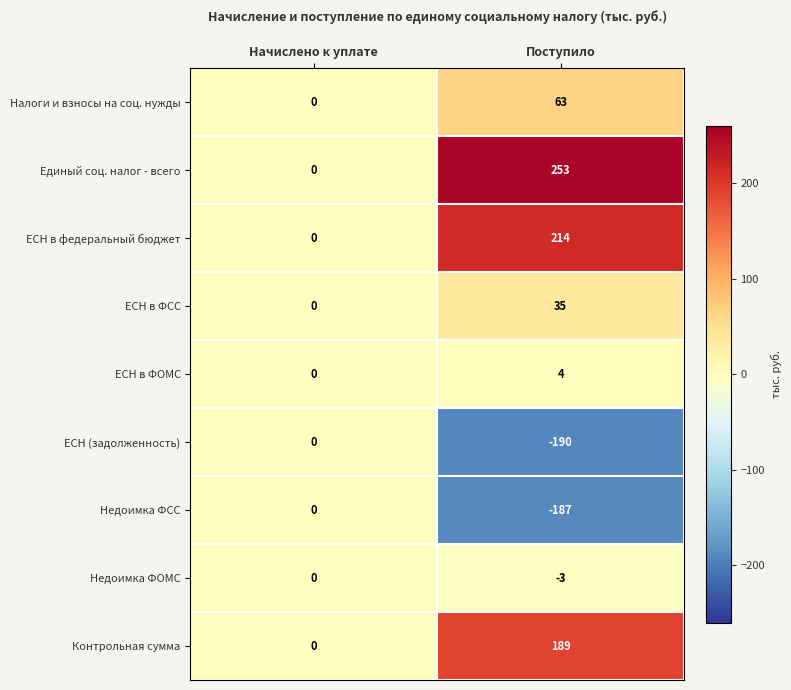

What is the sum of the Недоимка ФОМС values at Начислено к уплате and Поступило?

-3